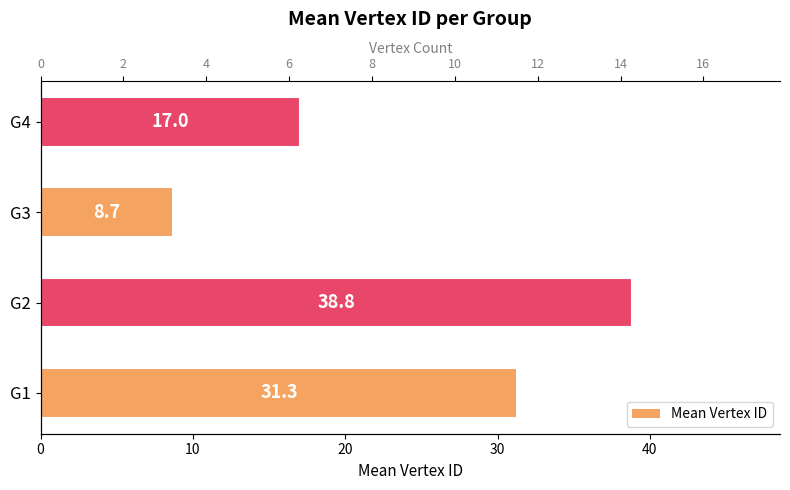

Is it true that Mean Vertex ID equals 10.1 at G4?

False